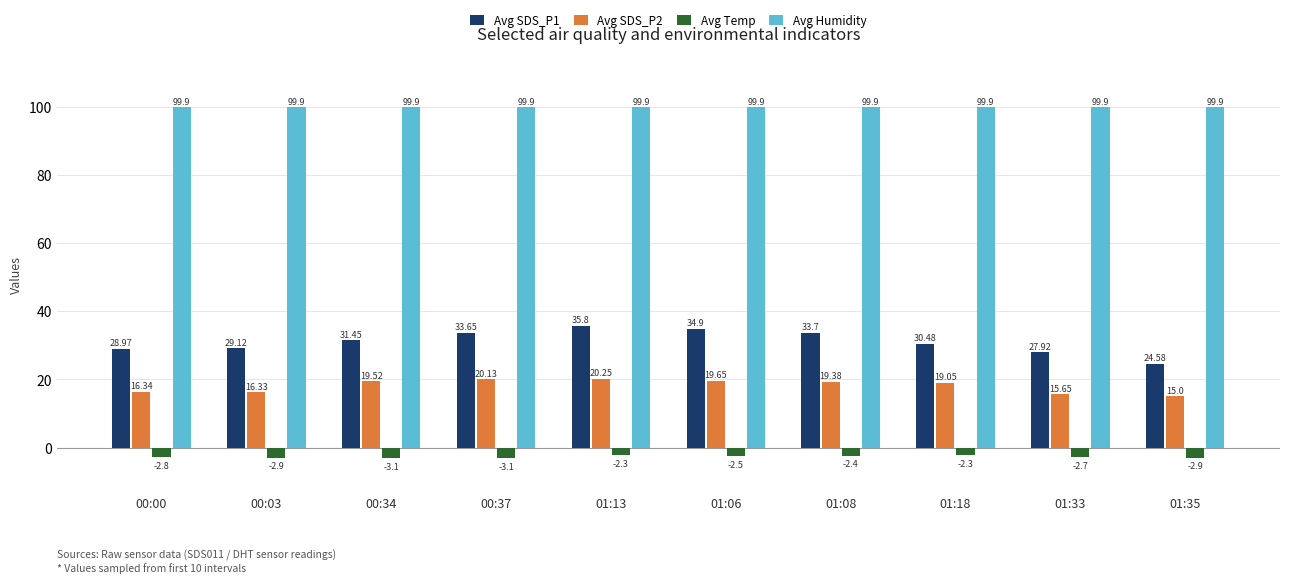

What is the sum of the Avg Humidity values at 01:06 and 00:03?

199.8